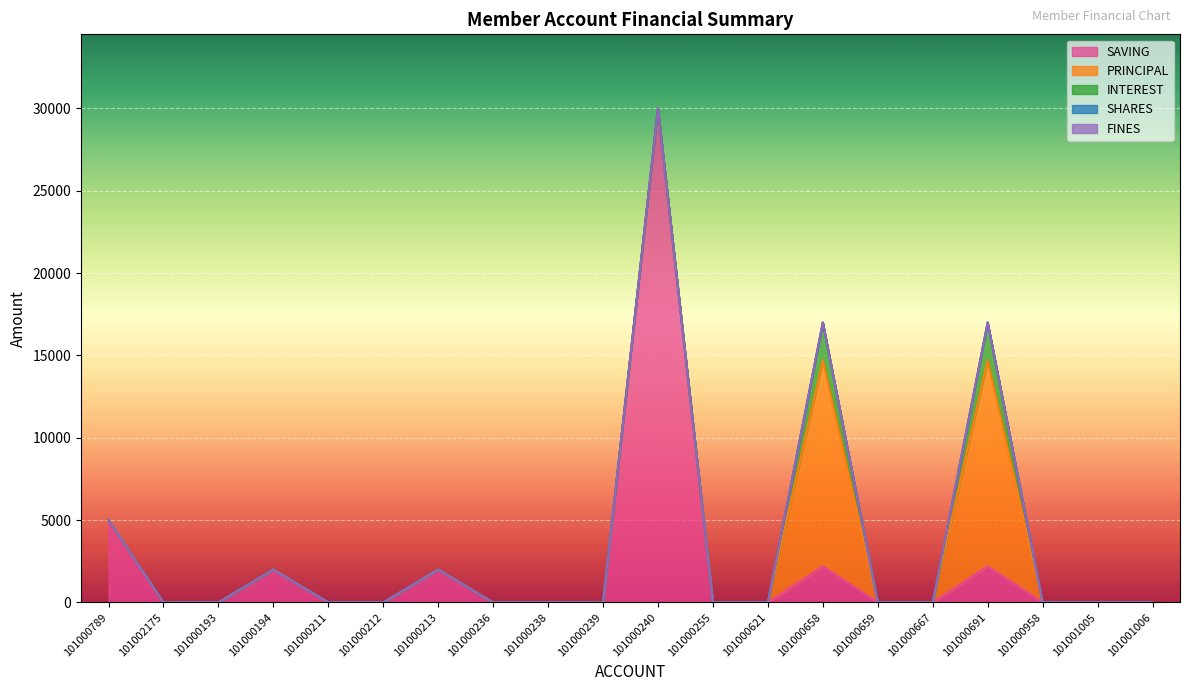

Rank the categories by PRINCIPAL value from lowest to highest.

101000789, 101002175, 101000193, 101000194, 101000211, 101000212, 101000213, 101000236, 101000238, 101000239, 101000240, 101000255, 101000621, 101000659, 101000667, 101000958, 101001005, 101001006, 101000658, 101000691